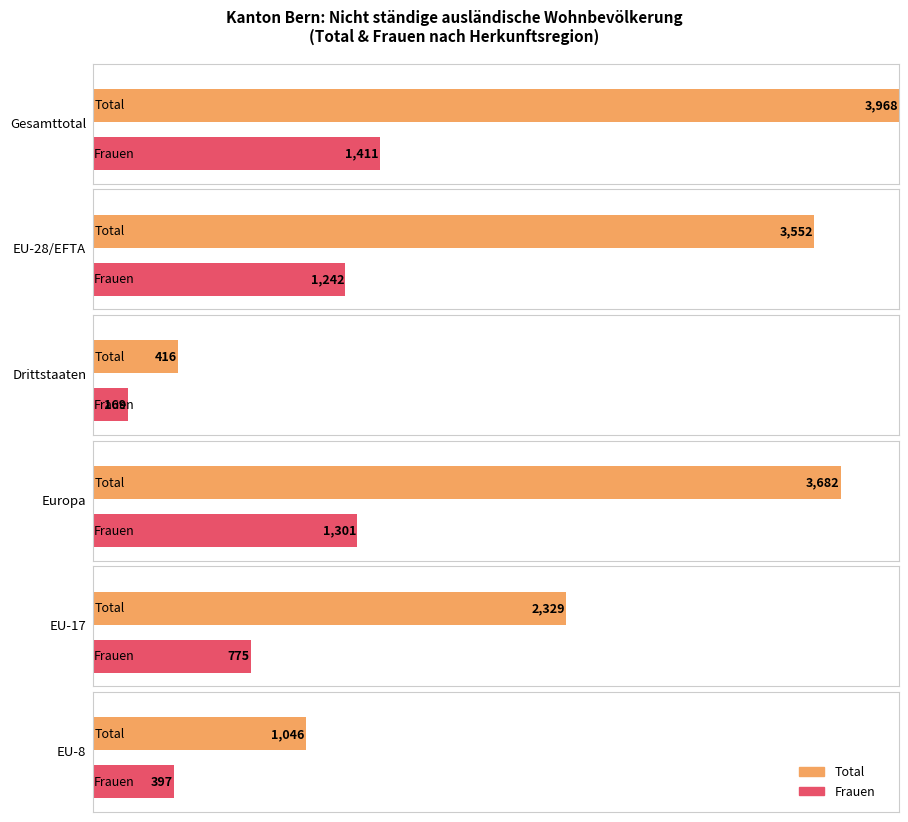

The value of Total at Gesamttotal is 5574. True or false?

False